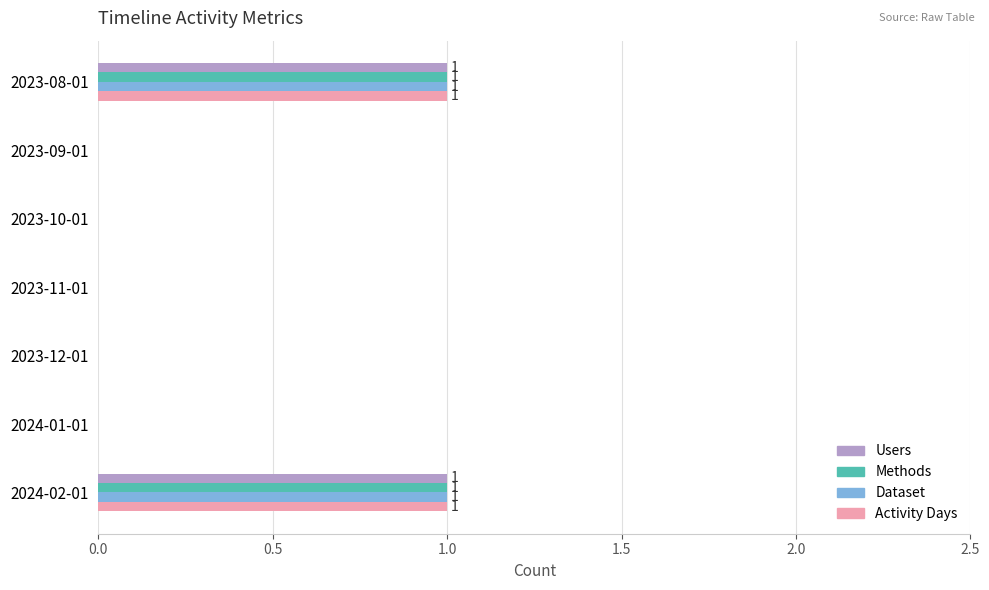

What is the total value across all series at 2024-02-01?

4